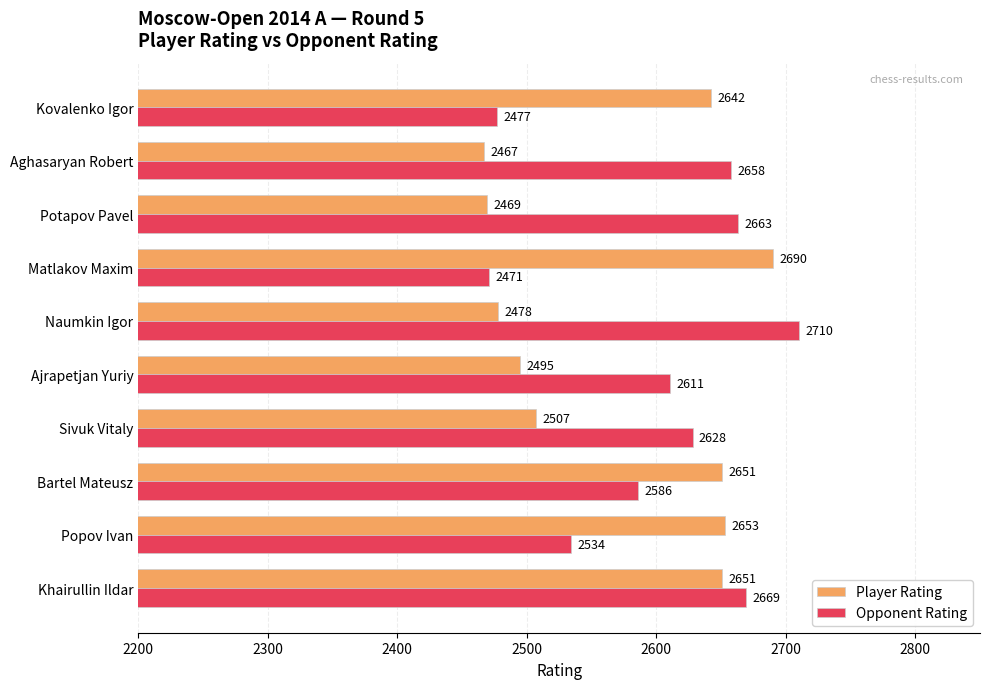

True or false: Opponent Rating has a value of 638 at Matlakov Maxim.

False